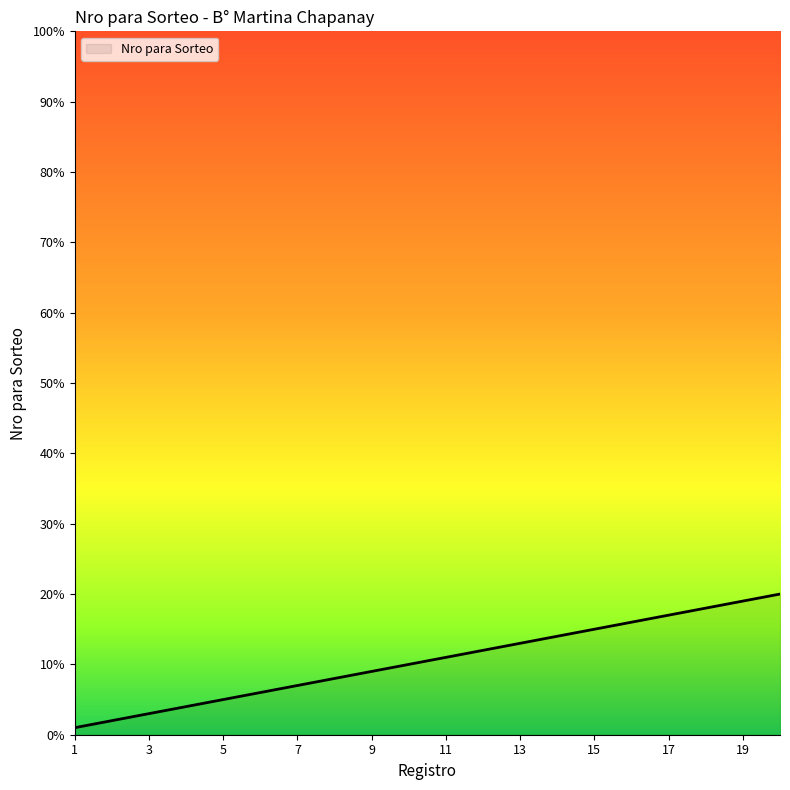

What is the difference between the maximum and minimum values?

19